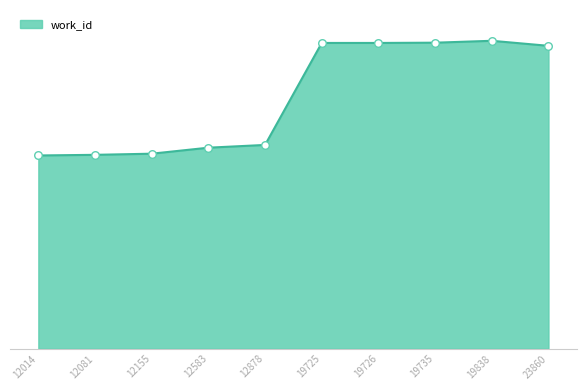

Which has a higher value, 23860 or 19838?

19838